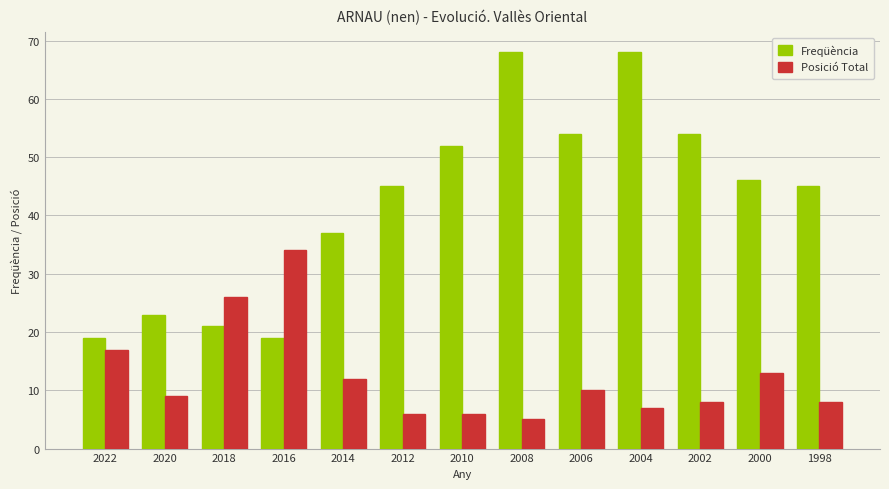

What is the spread (max minus min) of values at 2014?

25